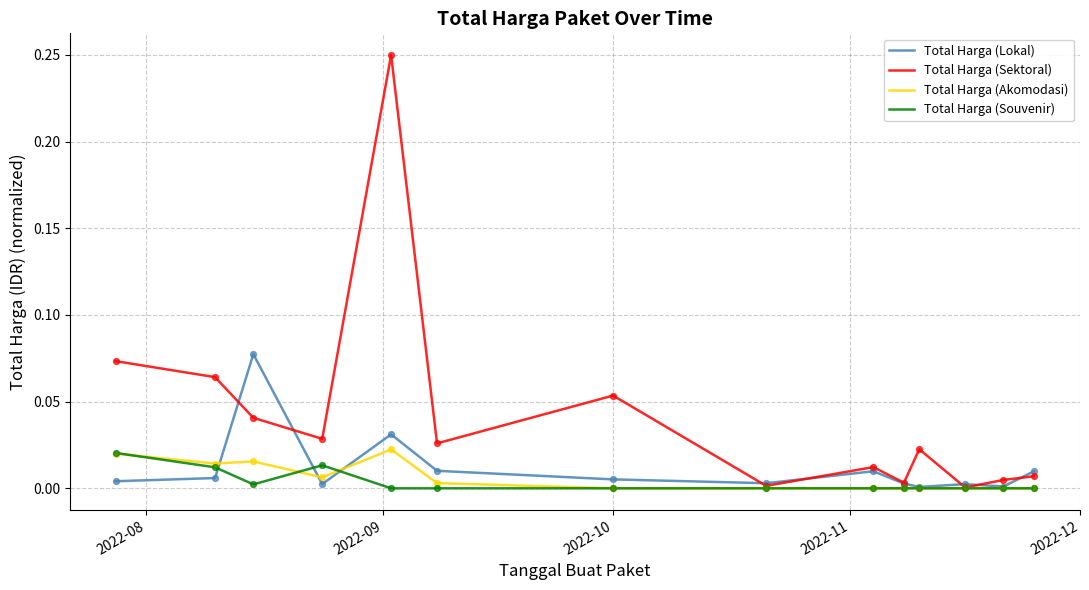

Which series has the largest range (max minus min)?

Total Harga (Sektoral)